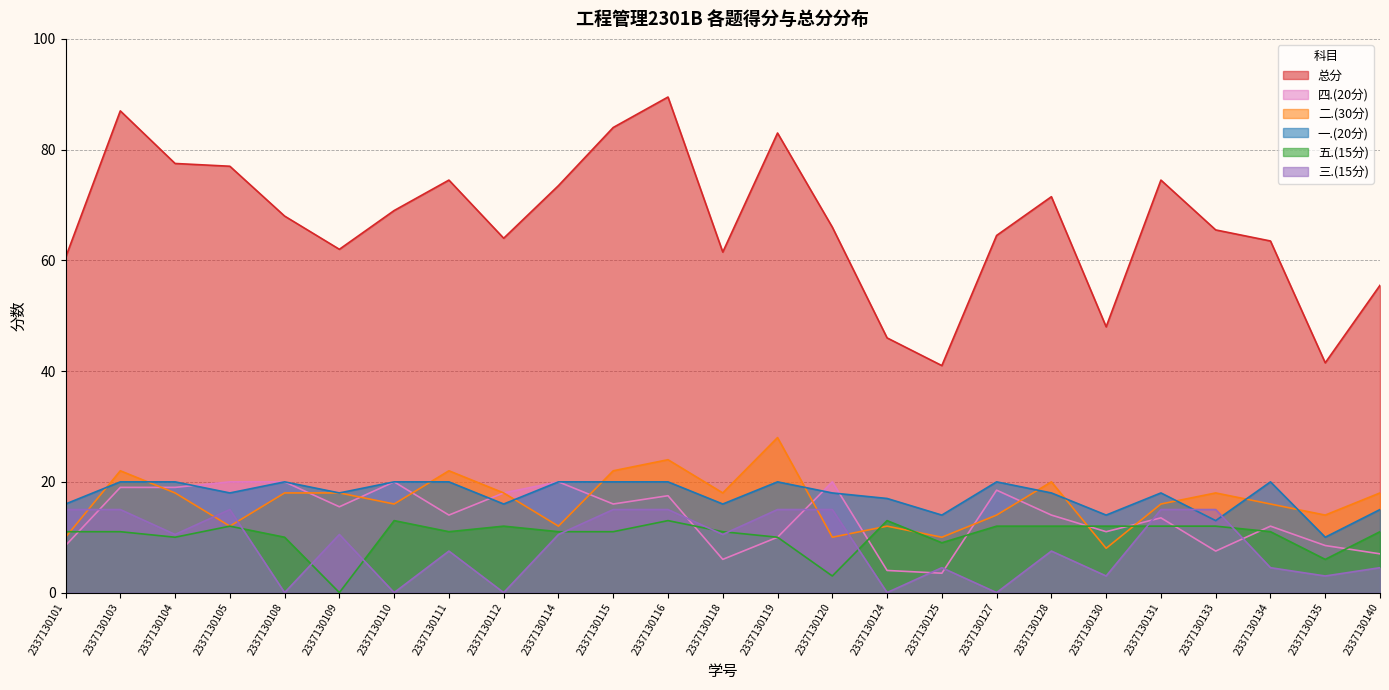

Where is the first local maximum for 总分?

2337130103